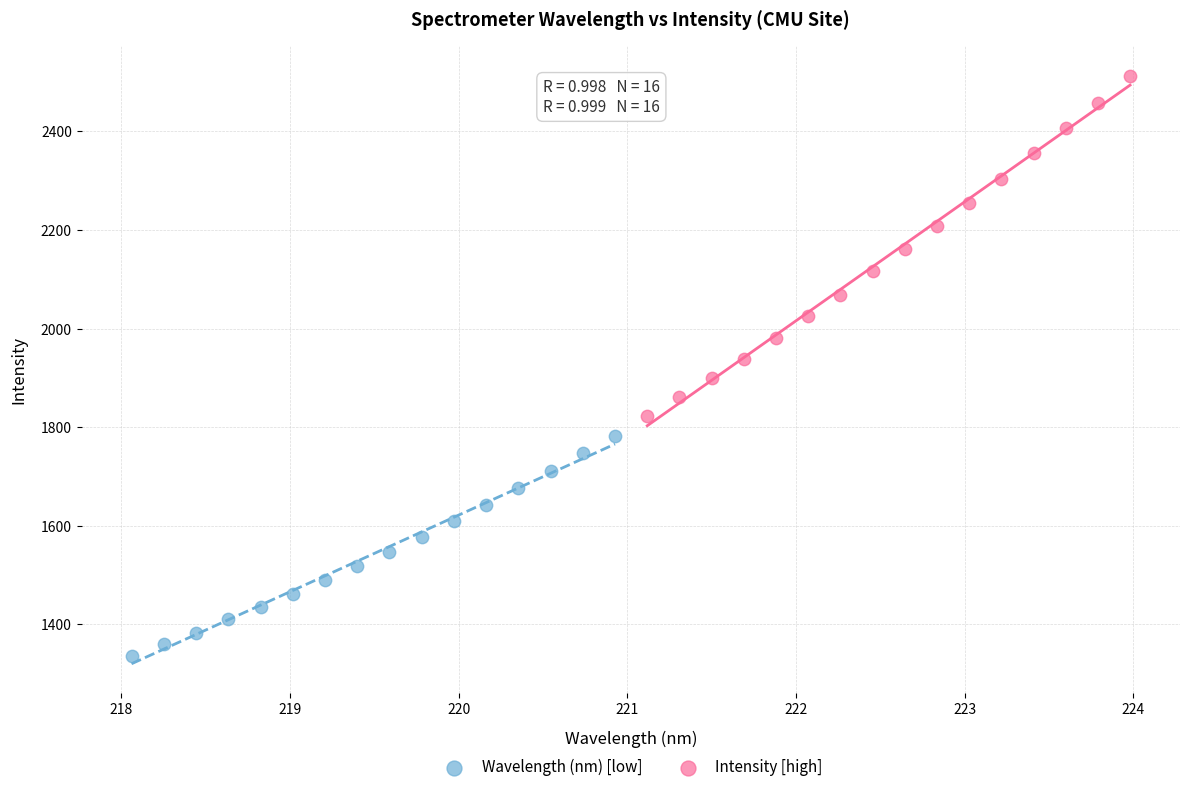

Which series reaches the minimum Y coordinate?

Wavelength (nm) [low]